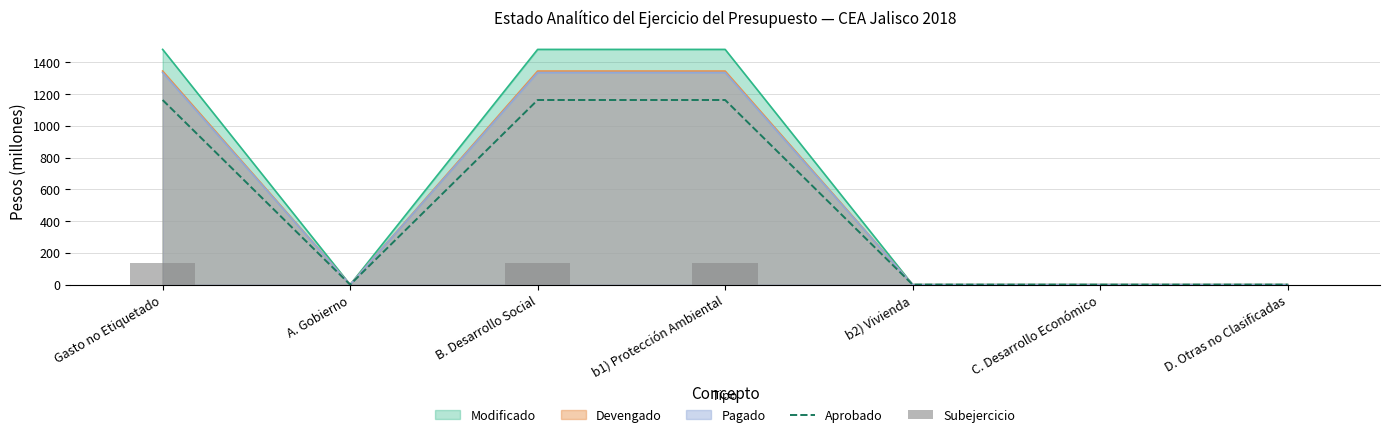

True or false: Aprobado has a value of 1162.6 at B. Desarrollo Social.

True